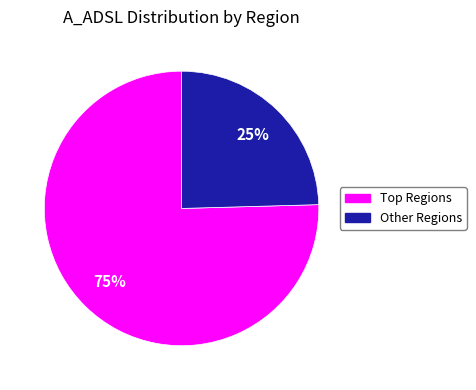

To the nearest percent, what is the average slice percentage?

50%